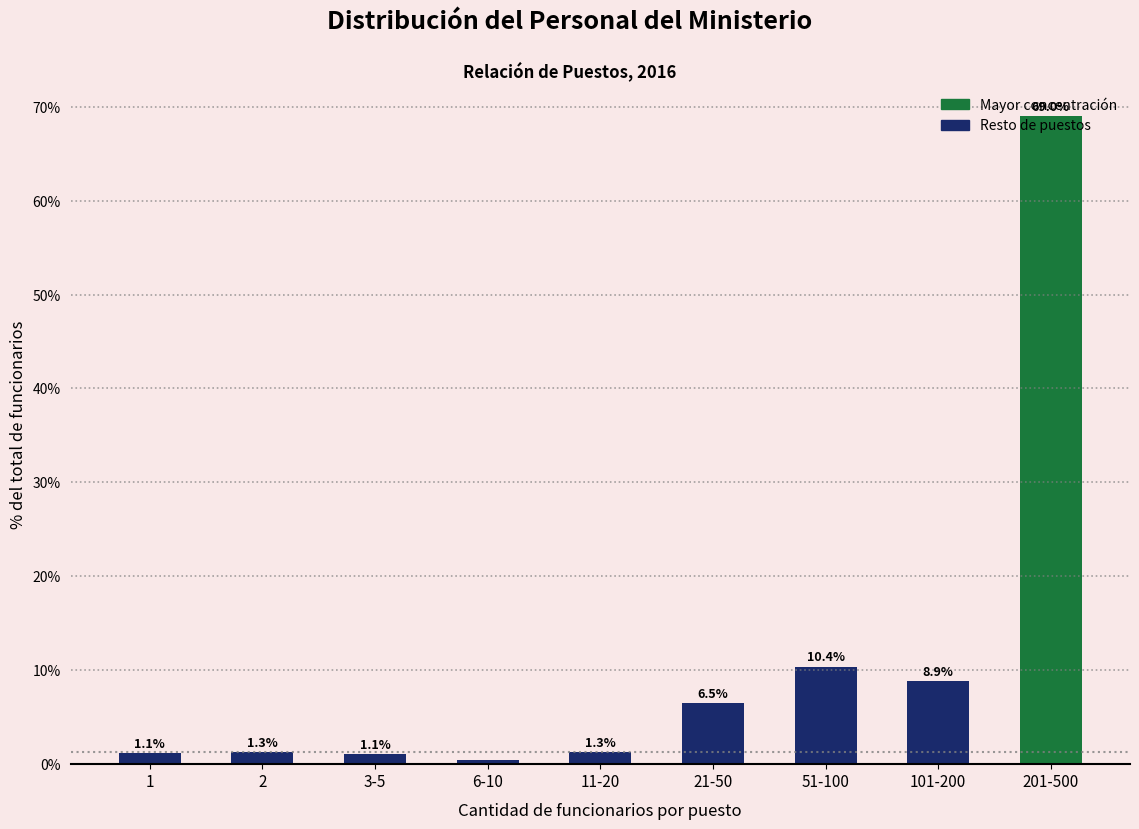

Which label corresponds to the largest value in the chart?

201-500